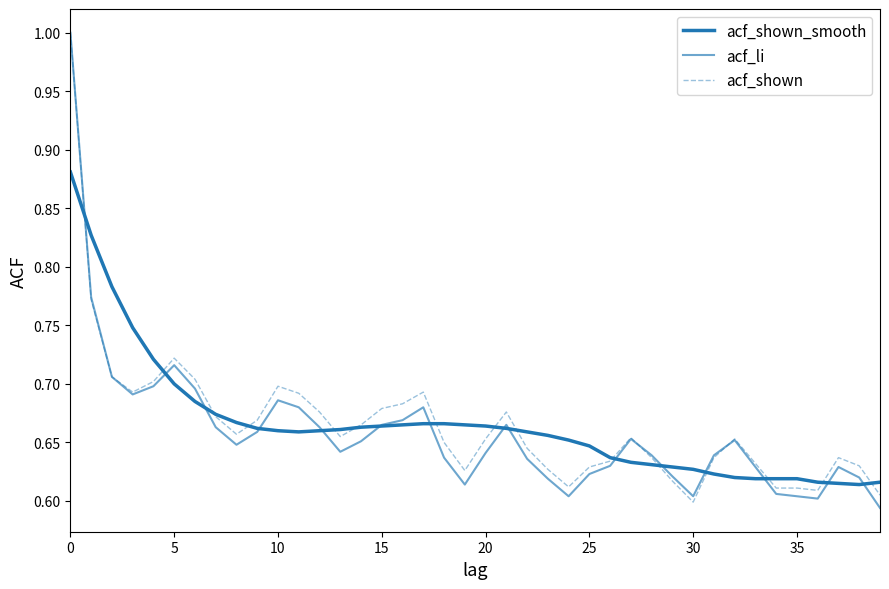

What is the greatest value displayed?

1.0